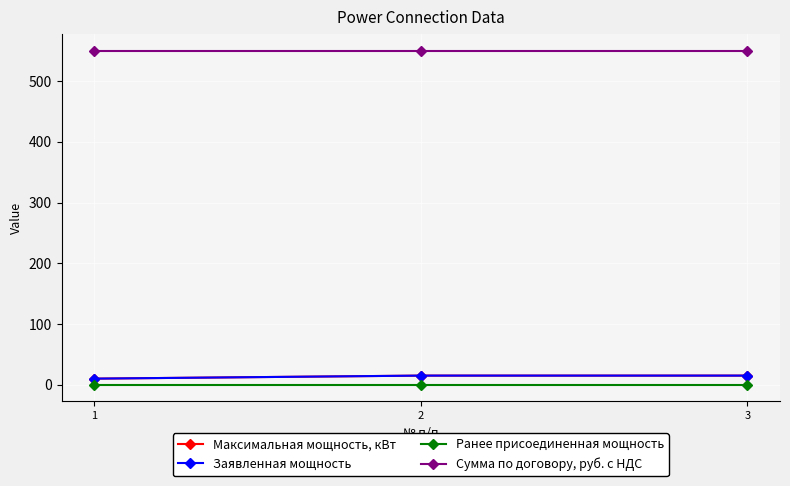

What is the minimum value for Максимальная мощность, кВт?

10